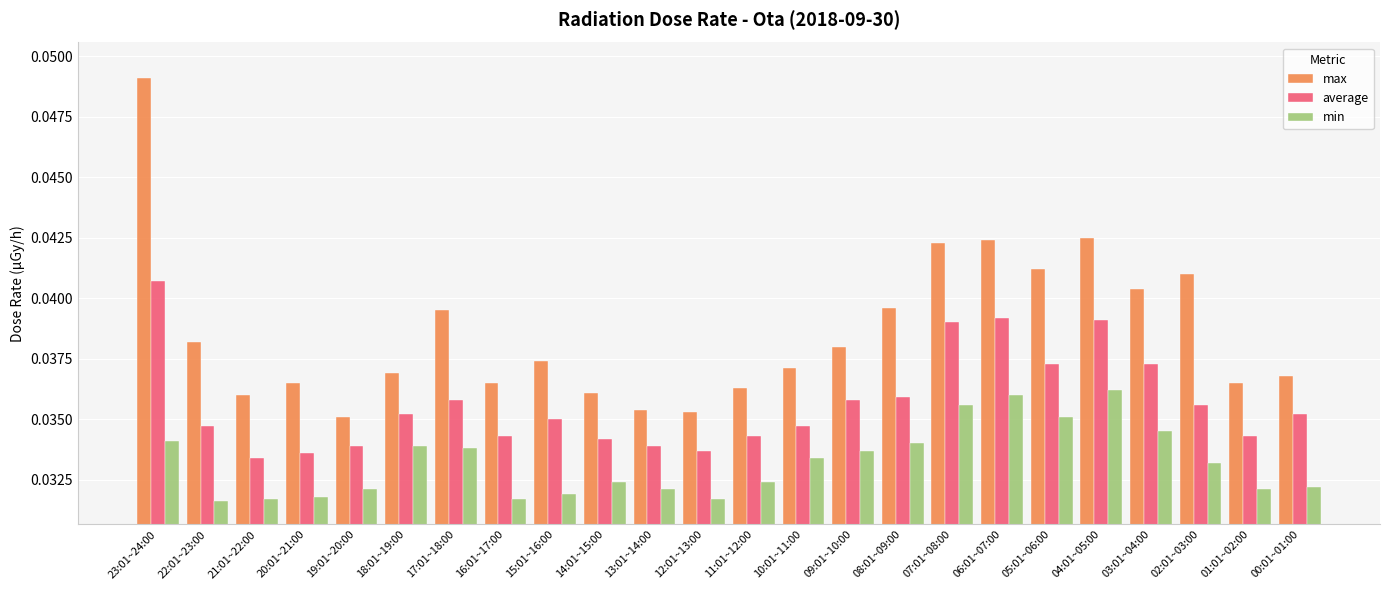

List the series in order of their overall mean, highest first.

max, average, min